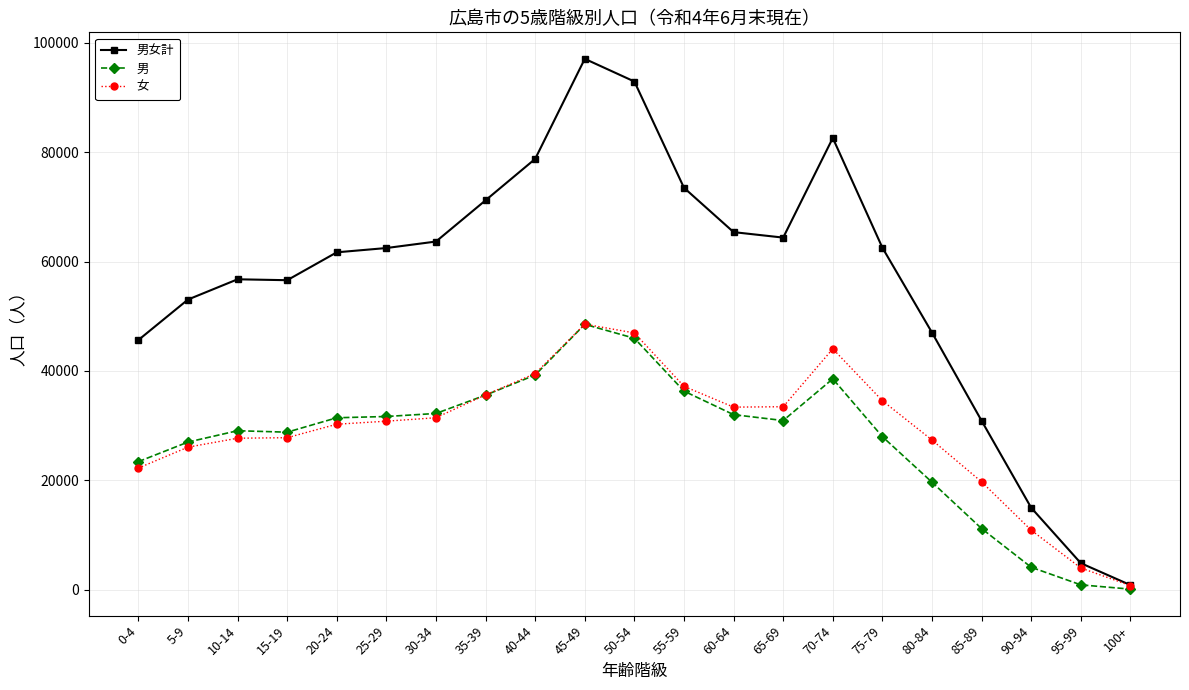

What is the value of the 男女計 point at the 12th from the left?

73510